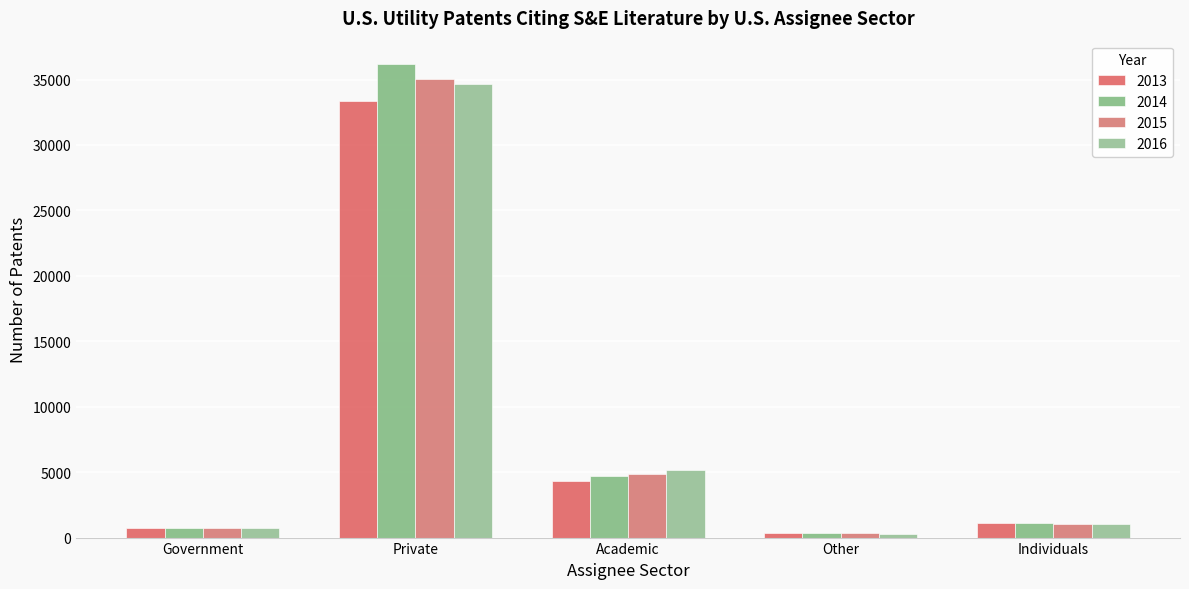

The value of 2013 at Private is 20033. True or false?

False